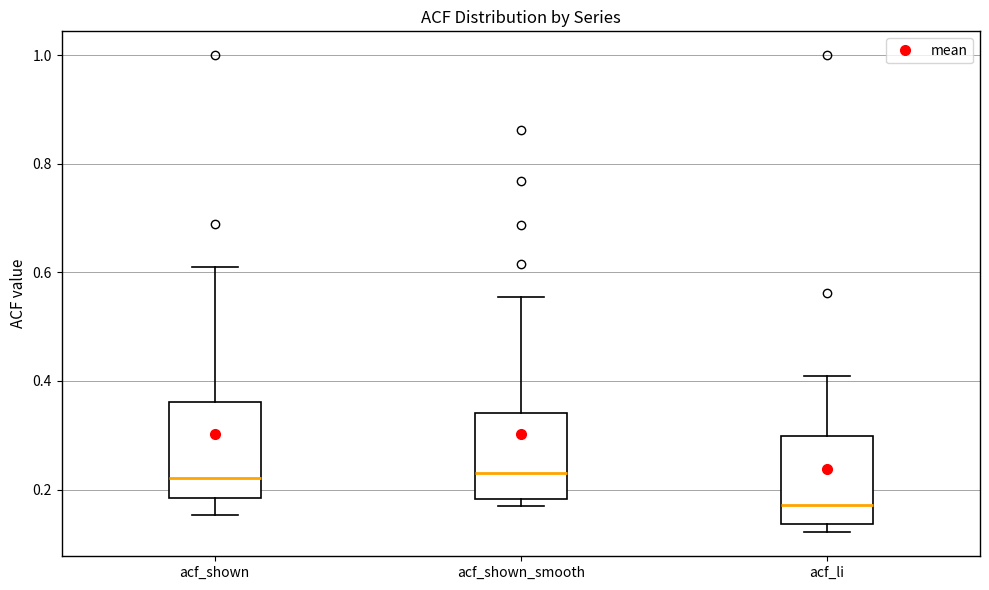

Reading left to right, read every box against the y-axis: the position of its median line, the range the box covers, and the ends of its whiskers. The values are not printed on the chart, so give them approximately, as read against the axis.

acf_shown: median 0.22, box 0.18 to 0.36, whiskers 0.16 to 0.60
acf_shown_smooth: median 0.24, box 0.18 to 0.34, whiskers 0.16 to 0.56
acf_li: median 0.18, box 0.14 to 0.30, whiskers 0.12 to 0.42